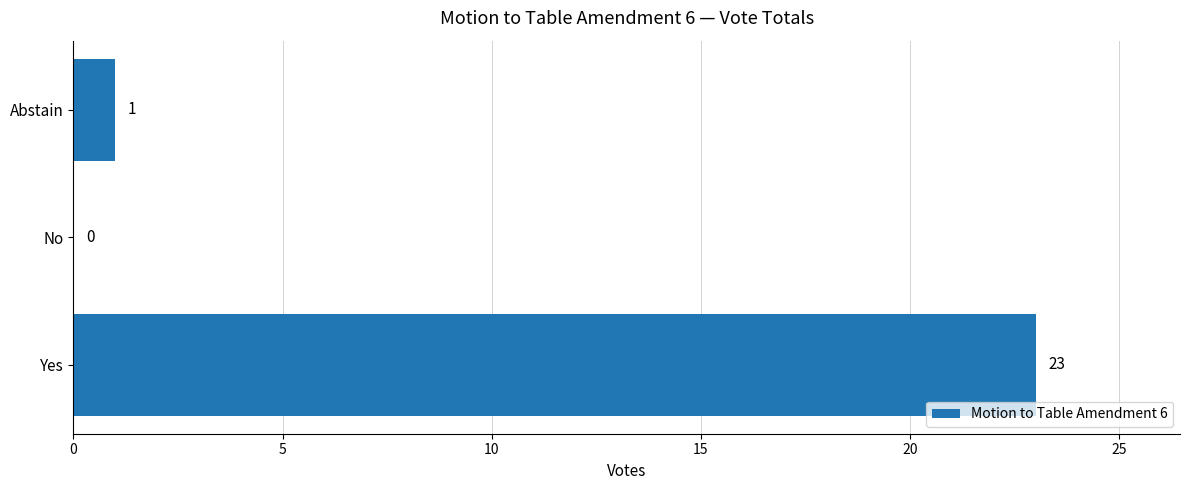

What value does the data have at Yes?

23